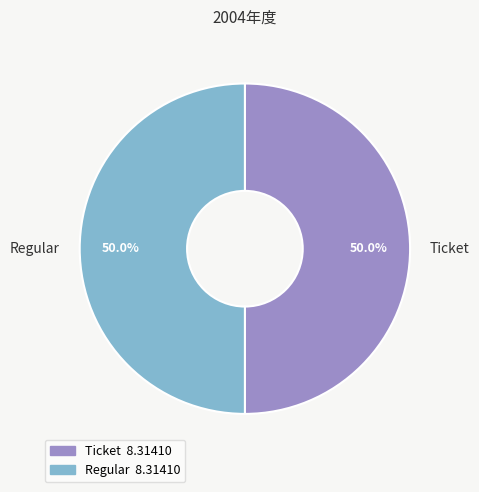

What is the ratio of the value at Regular to the value at Ticket?

1.0